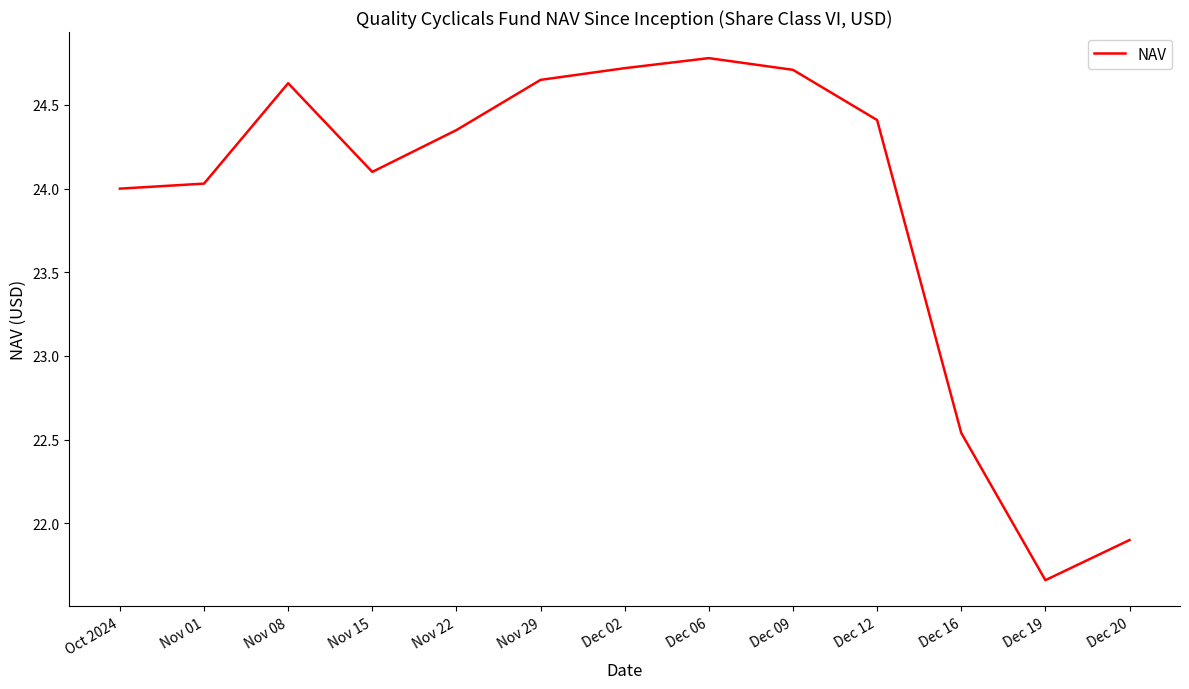

Does the chart have visible grid lines?

No